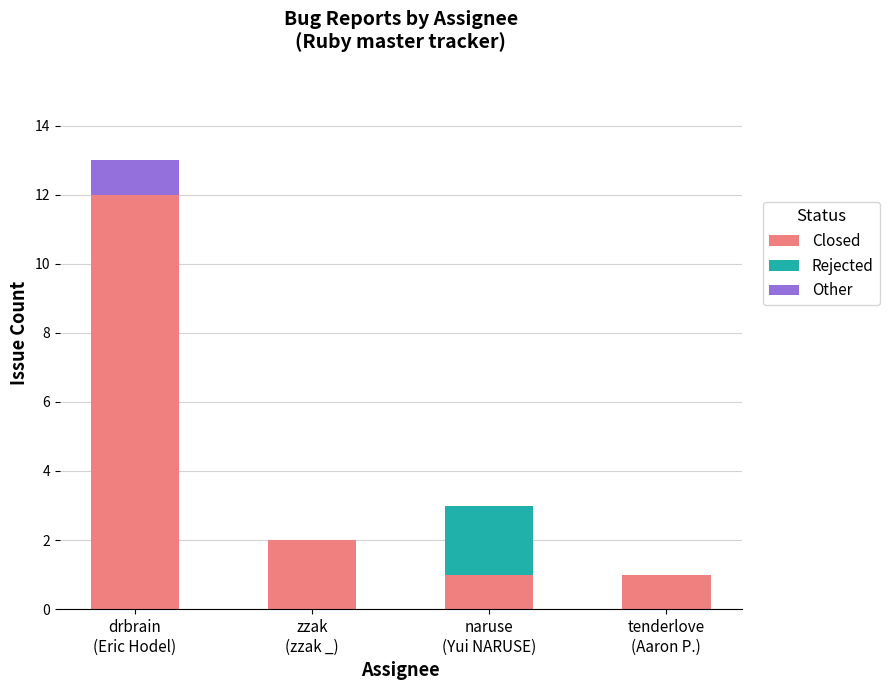

How many series are shown in this chart?

3